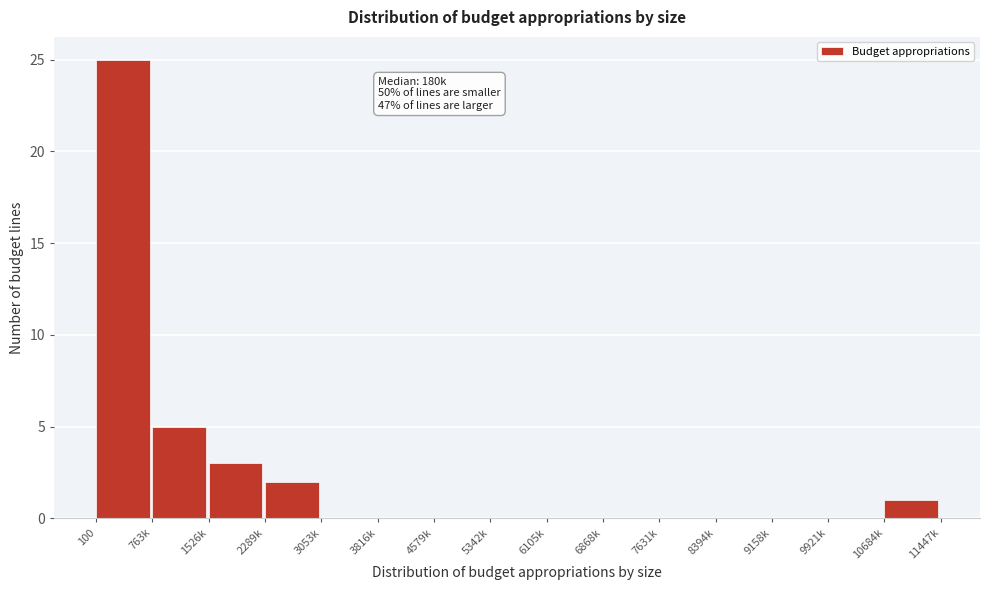

Reading left to right, transcribe all the data shown in this chart.

100=25	763k=5	1526k=3	2289k=2	3053k=0	3816k=0	4579k=0	5342k=0	6105k=0	6868k=0	7631k=0	8394k=0	9158k=0	9921k=0	10684k=1